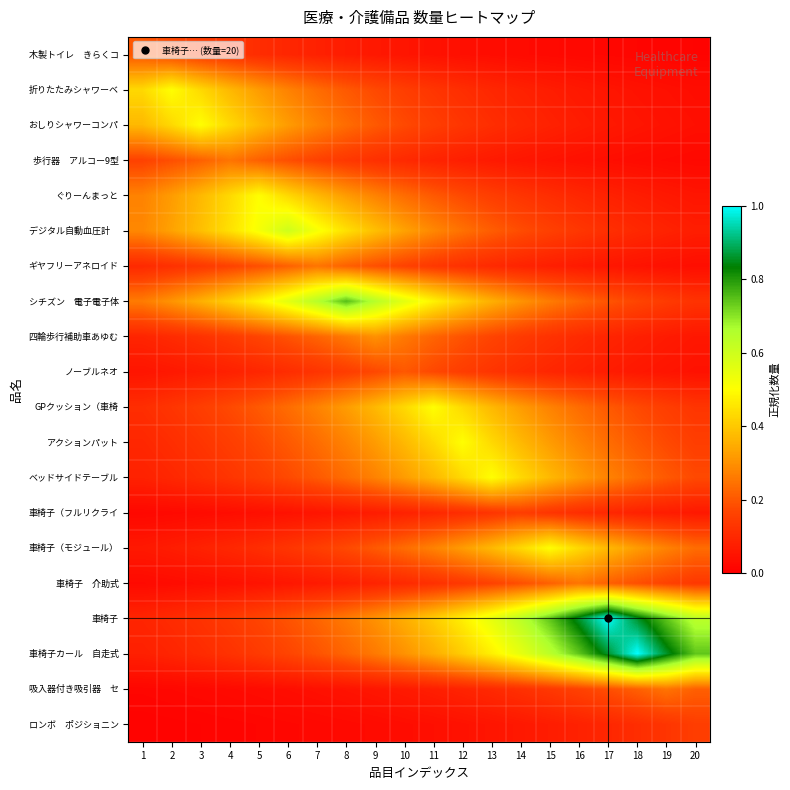

At which category does the chart reach its peak across all series?

17